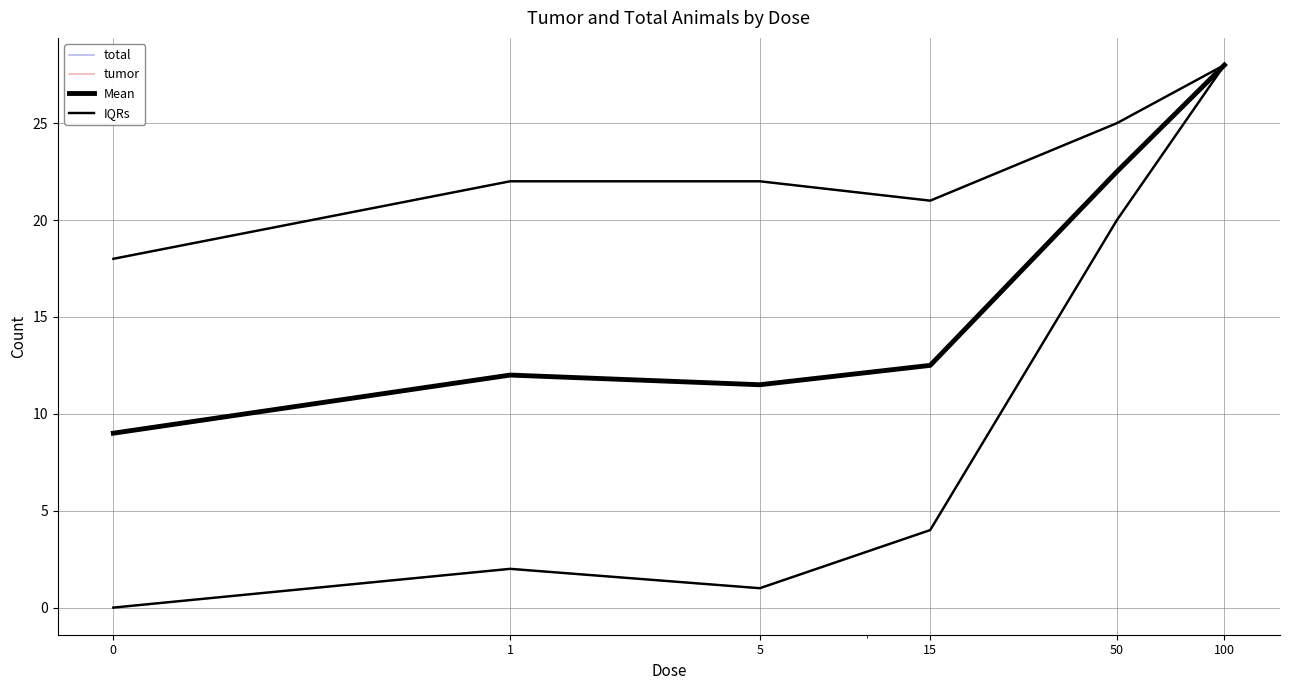

True or false: tumor and IQRs cross at least once.

False